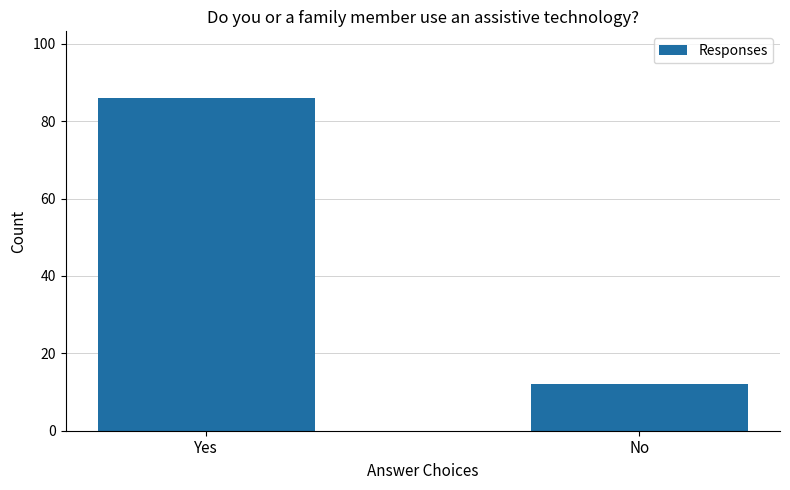

What is the approximate value at No, to the nearest 5?

10